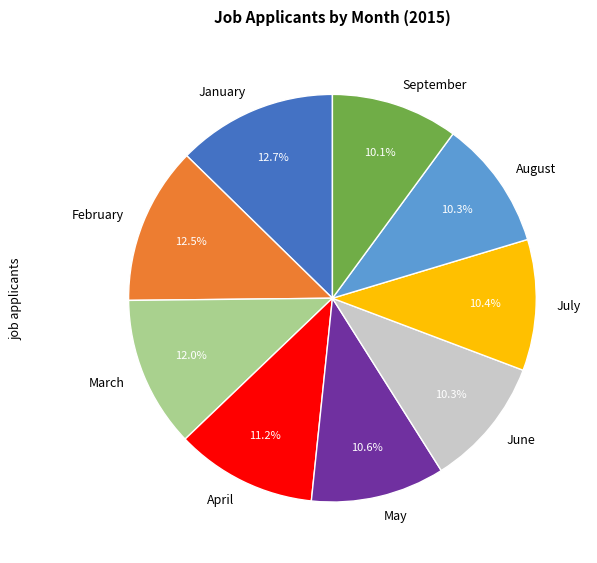

To the nearest percent, what portion does March represent?

12%